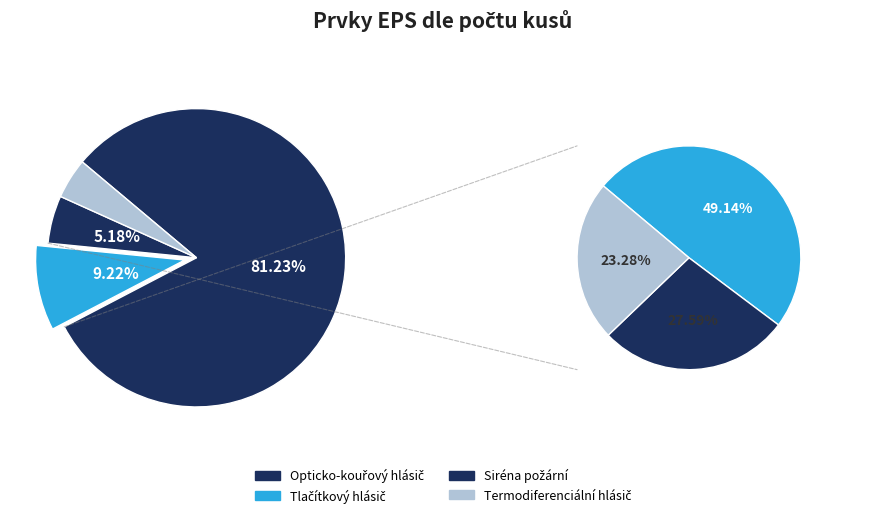

To the nearest percent, what is the combined percentage of Termodiferenciální hlásič and Opticko-kouřový hlásič?

86%